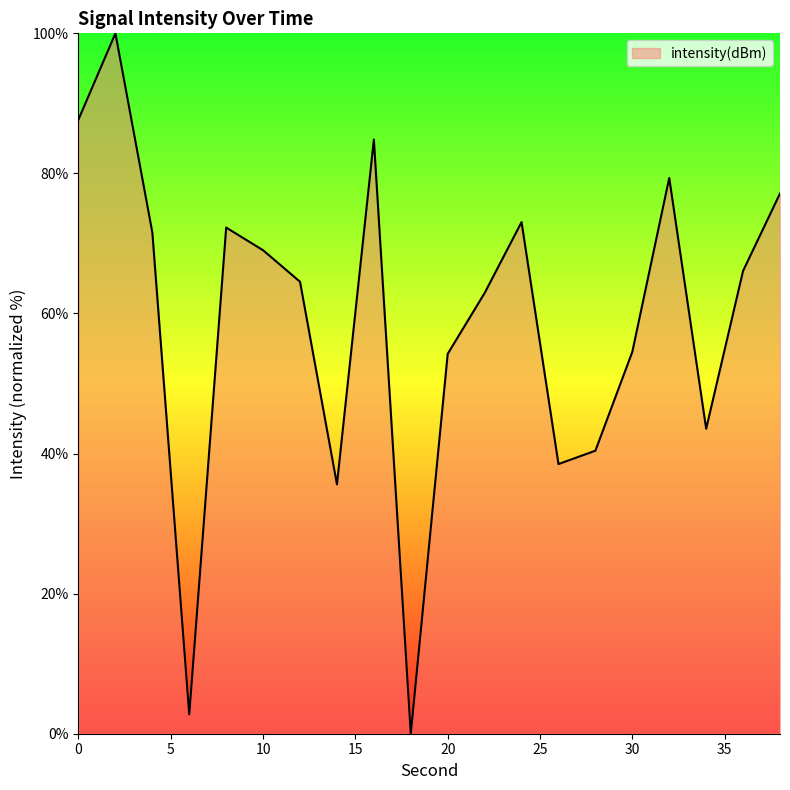

Does the chart have visible grid lines?

No